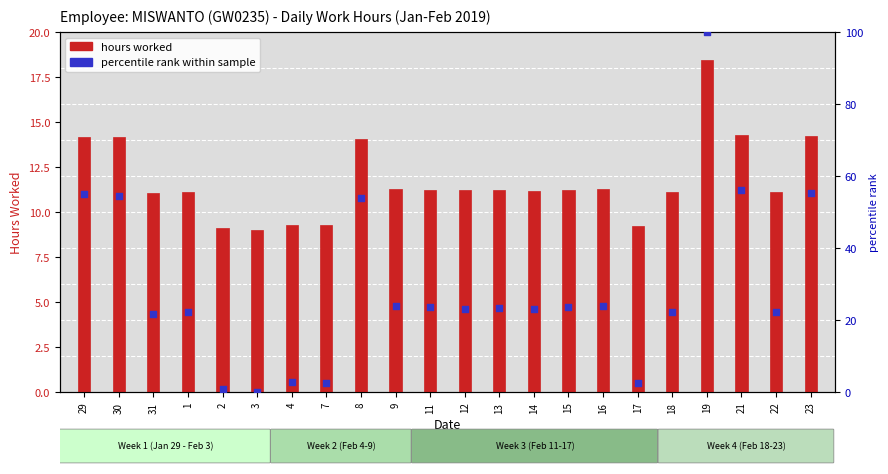

Which series has the widest spread of Y values?

percentile rank within sample